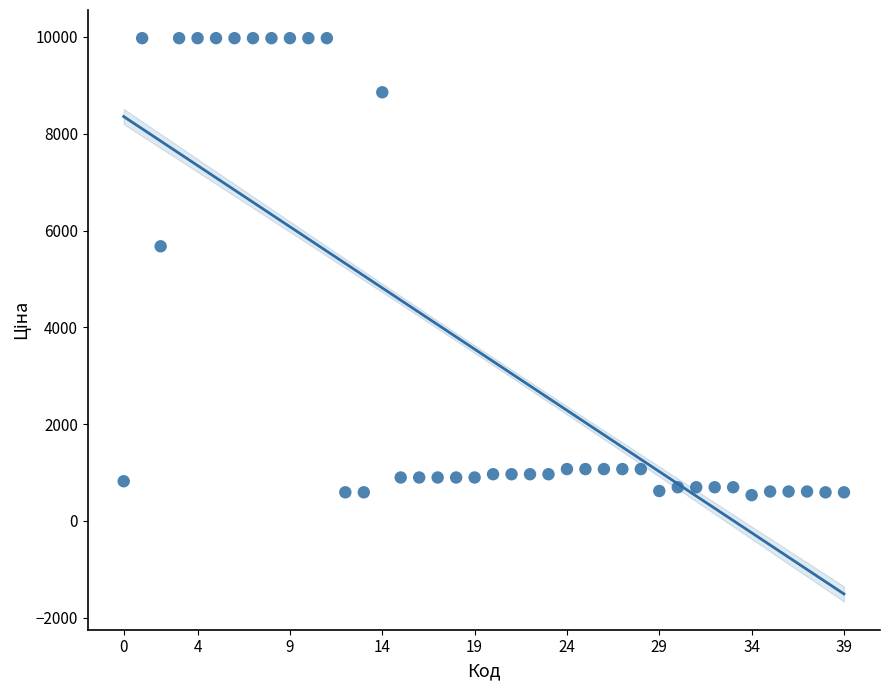

What is the range of Y values (max minus min)?

9443.7